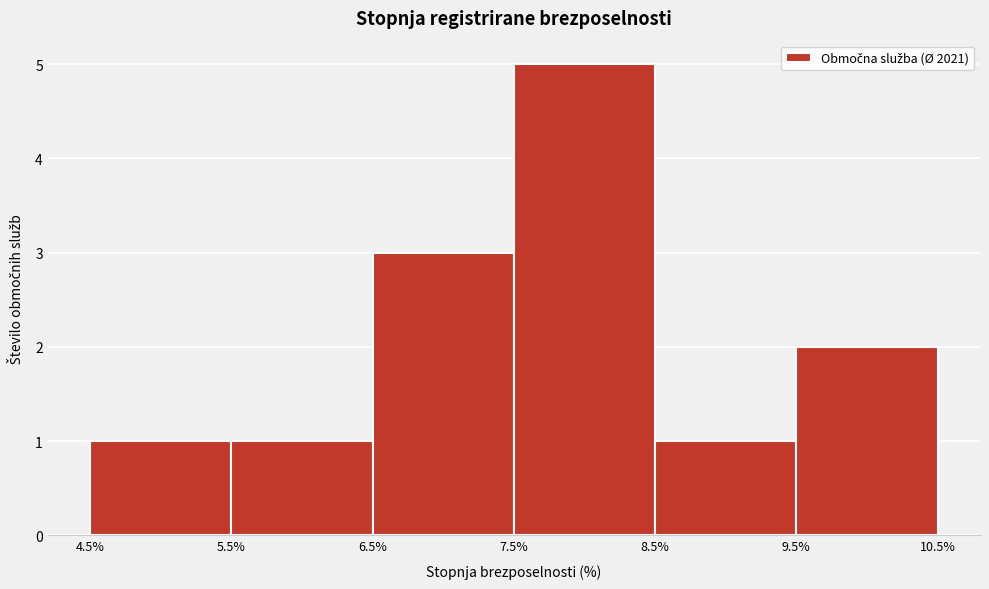

How tall is the bar that spans 8.5% to 9.5% on the x-axis? The values are not printed on the chart, so give them approximately, as read against the axis.

1